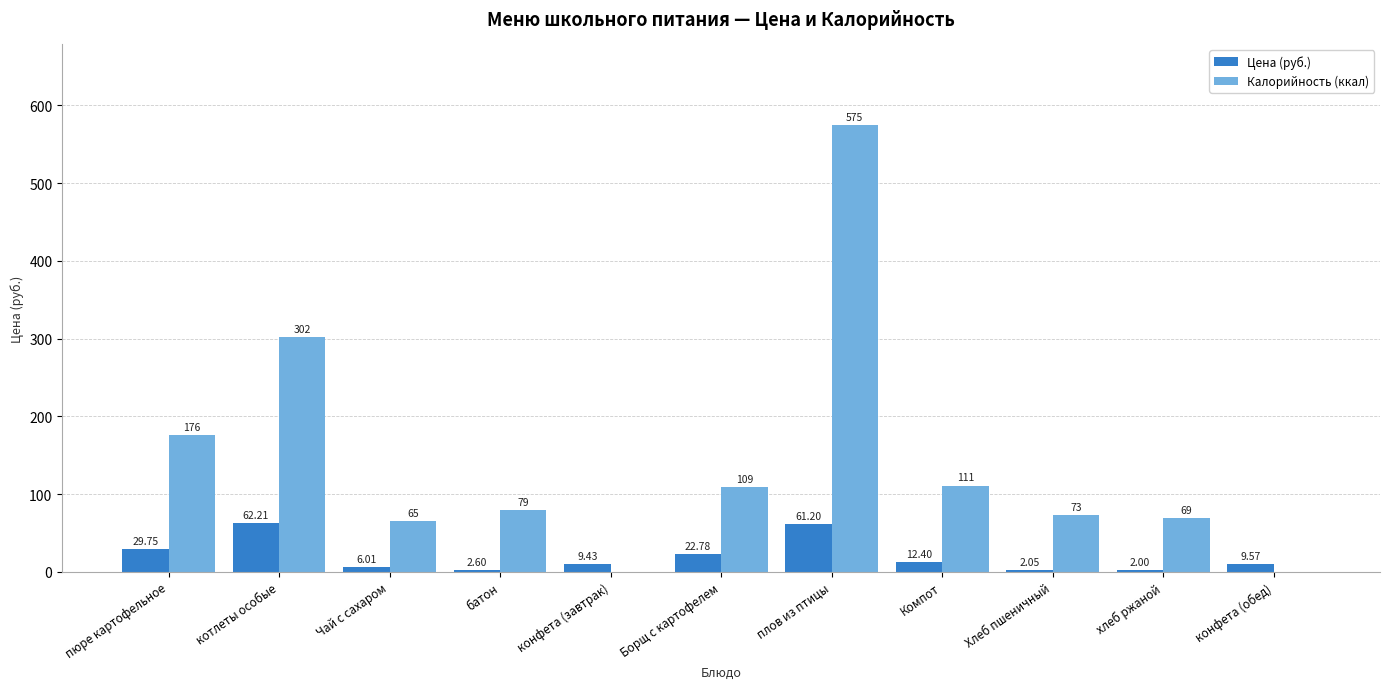

Where does the Калорийность (ккал) series first go above 79?

пюре картофельное